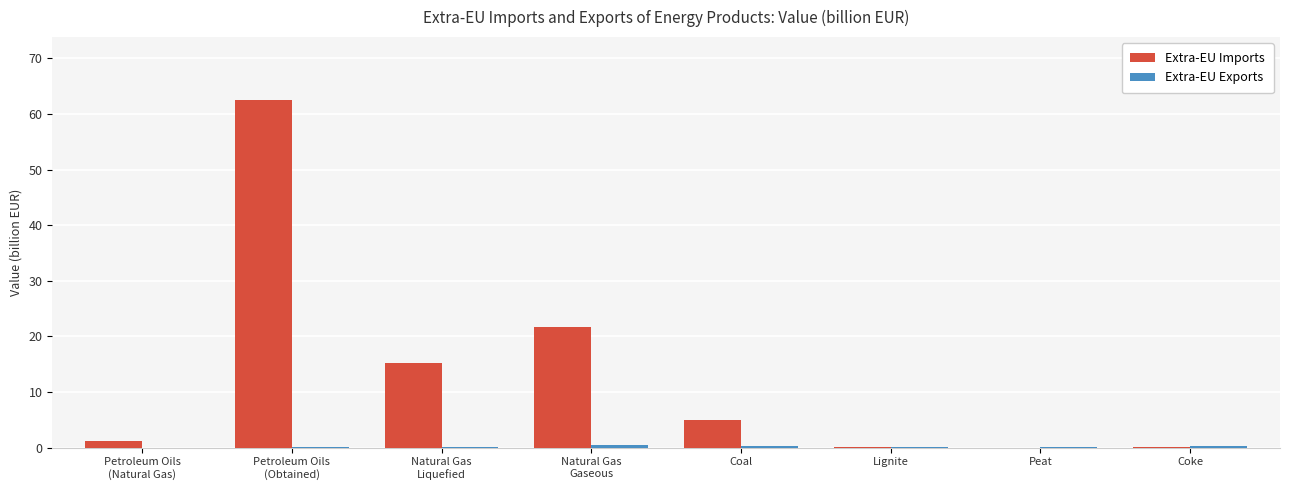

Which series has the largest total across all categories?

Extra-EU Imports